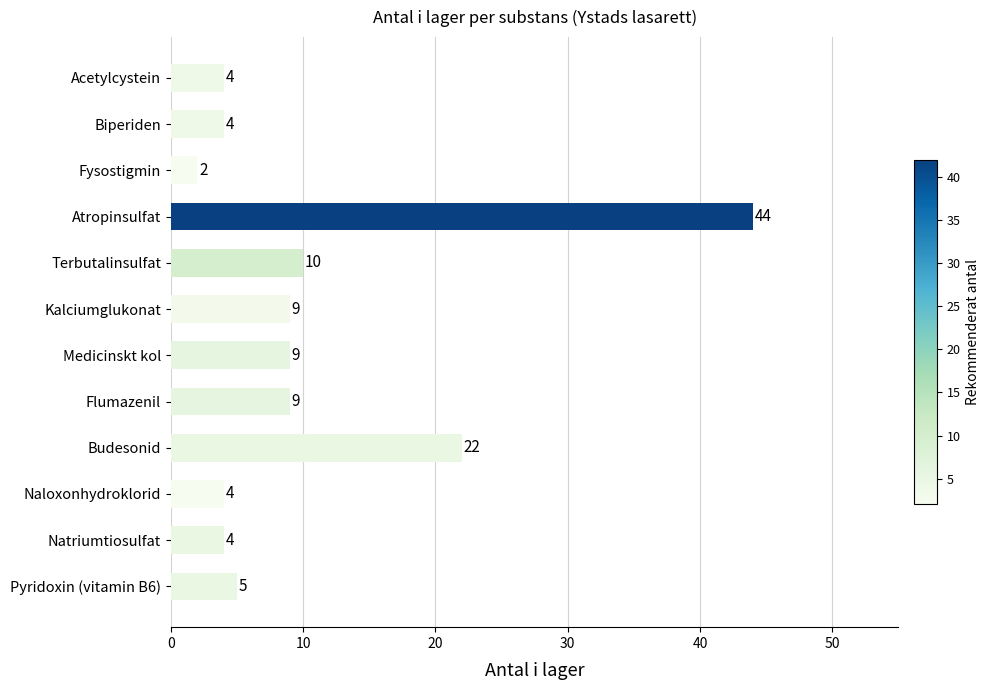

Which label corresponds to the largest value in the chart?

Atropinsulfat